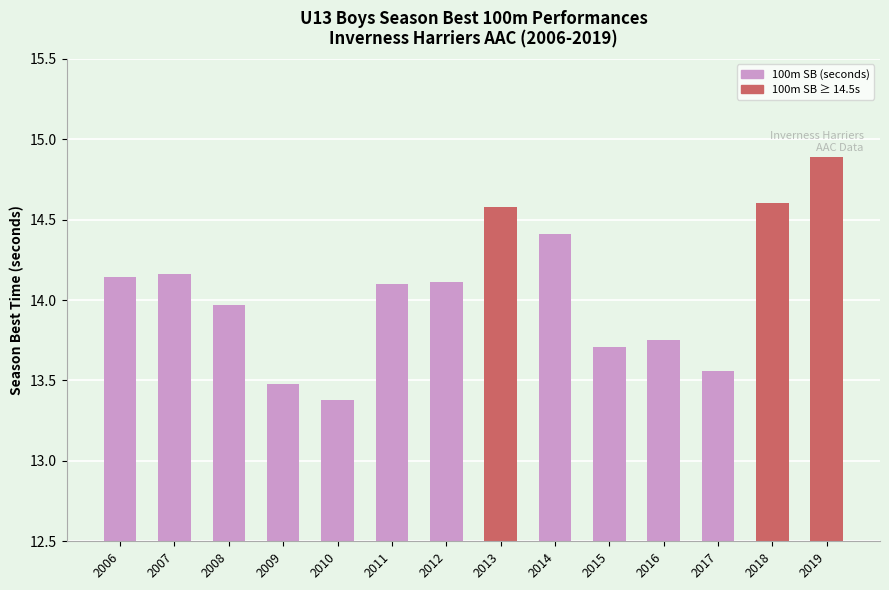

How many data points are above 14?

8